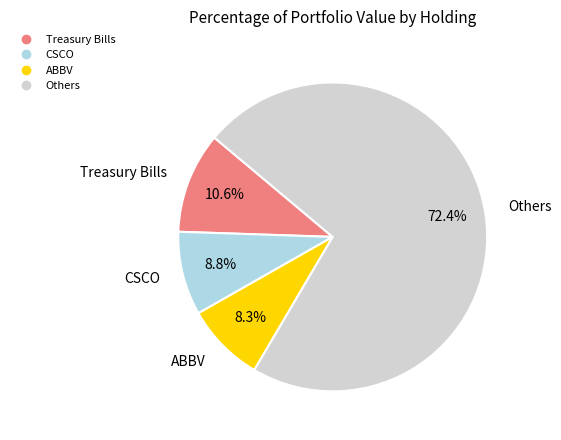

Does any single category account for the majority?

Yes